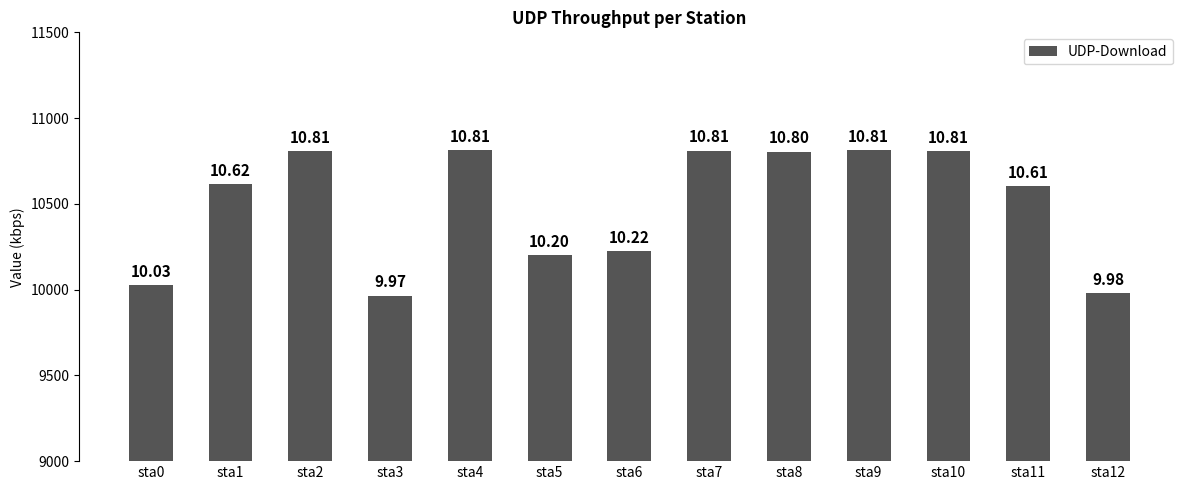

Does the chart contain any negative values?

No